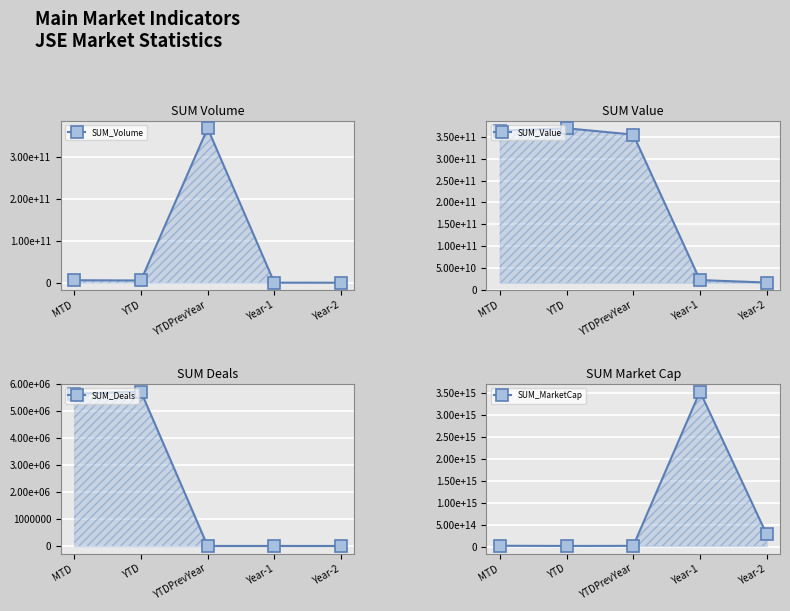

The SUM_Volume series shows 5668131884.0 at YTD. True or false?

True